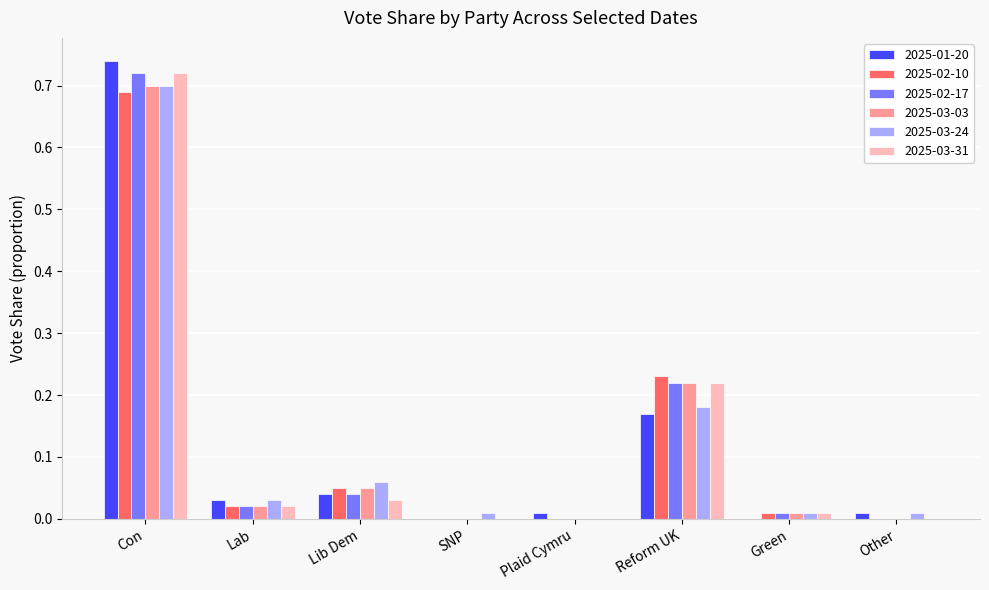

Is it true that 2025-03-03 equals 0.7 at Con?

True